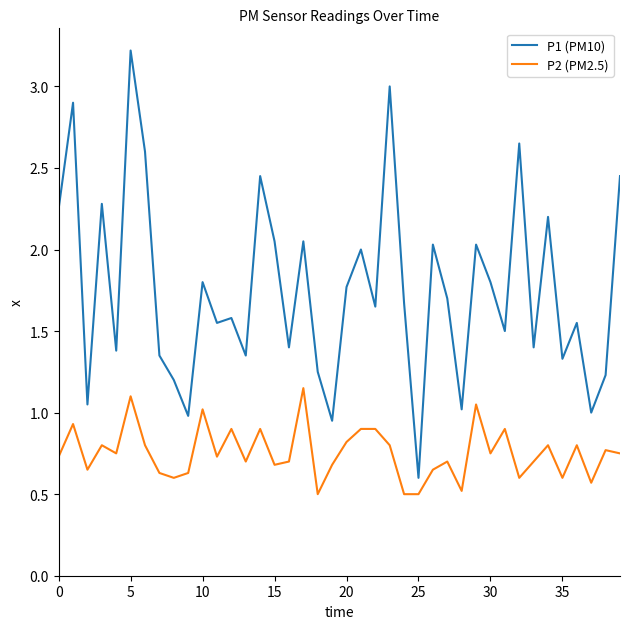

True or false: P1 (PM10) and P2 (PM2.5) intersect in this chart.

False